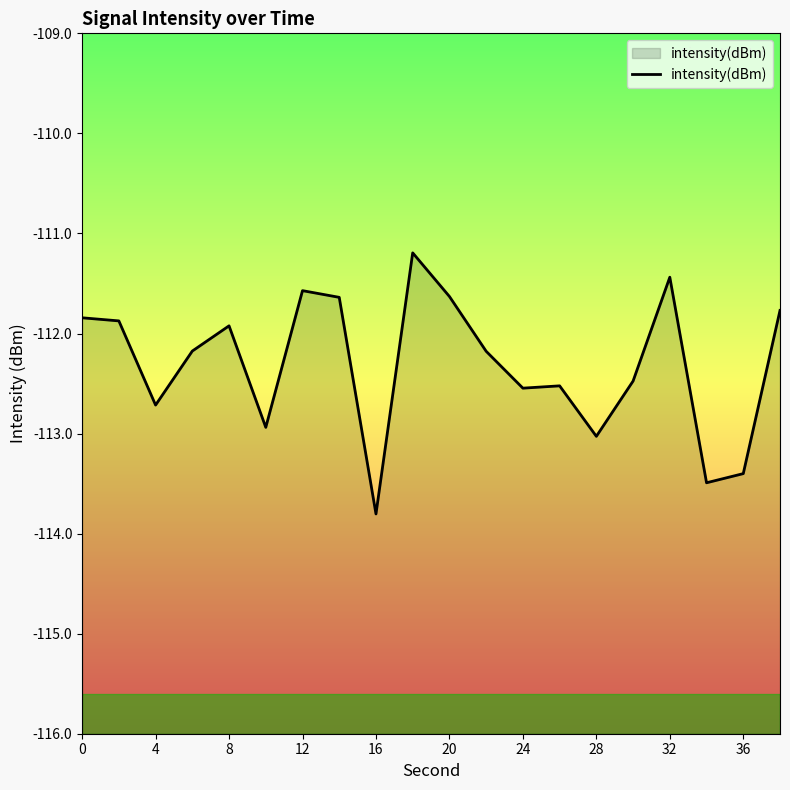

What is the smallest value displayed?

-113.8